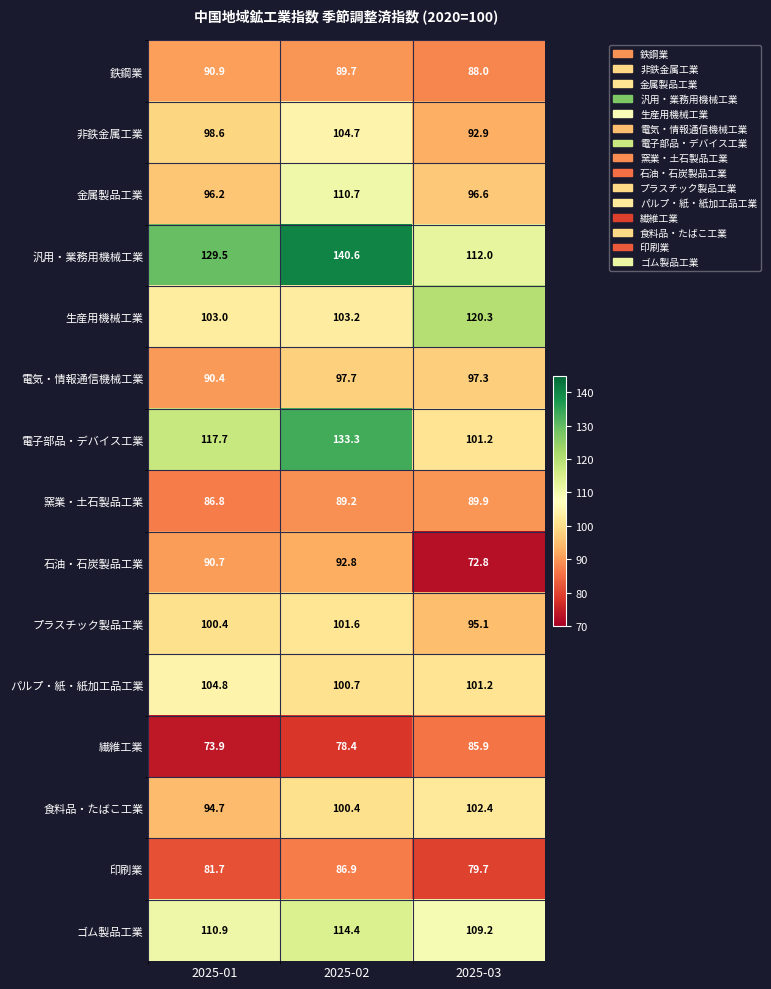

What is the difference between the パルプ・紙・紙加工品工業 values at 2025-02 and 2025-01?

4.1